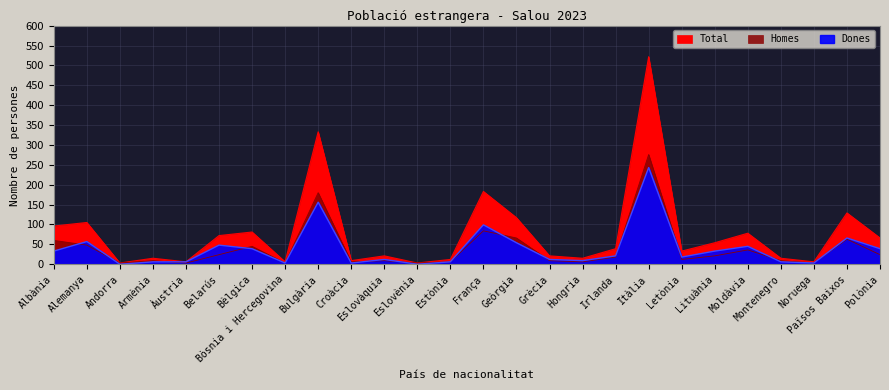

Rank the series at Alemanya from lowest to highest value.

Homes, Dones, Total